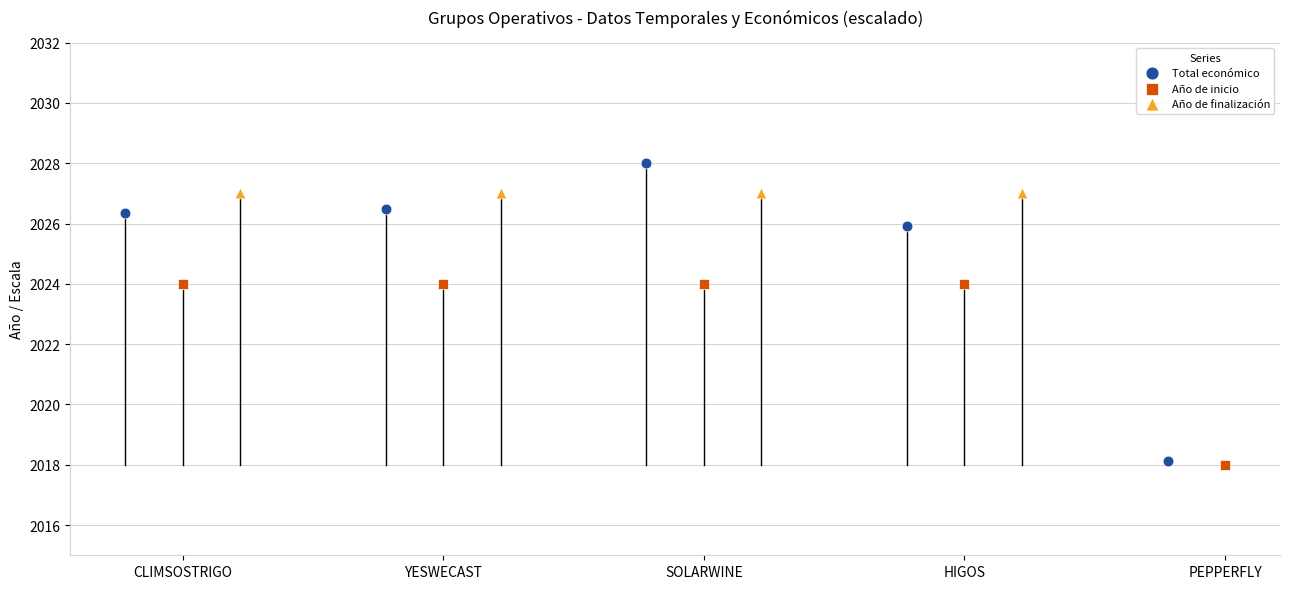

Is the value of Año de finalización at PEPPERFLY greater than the value of Total económico at SOLARWINE?

No